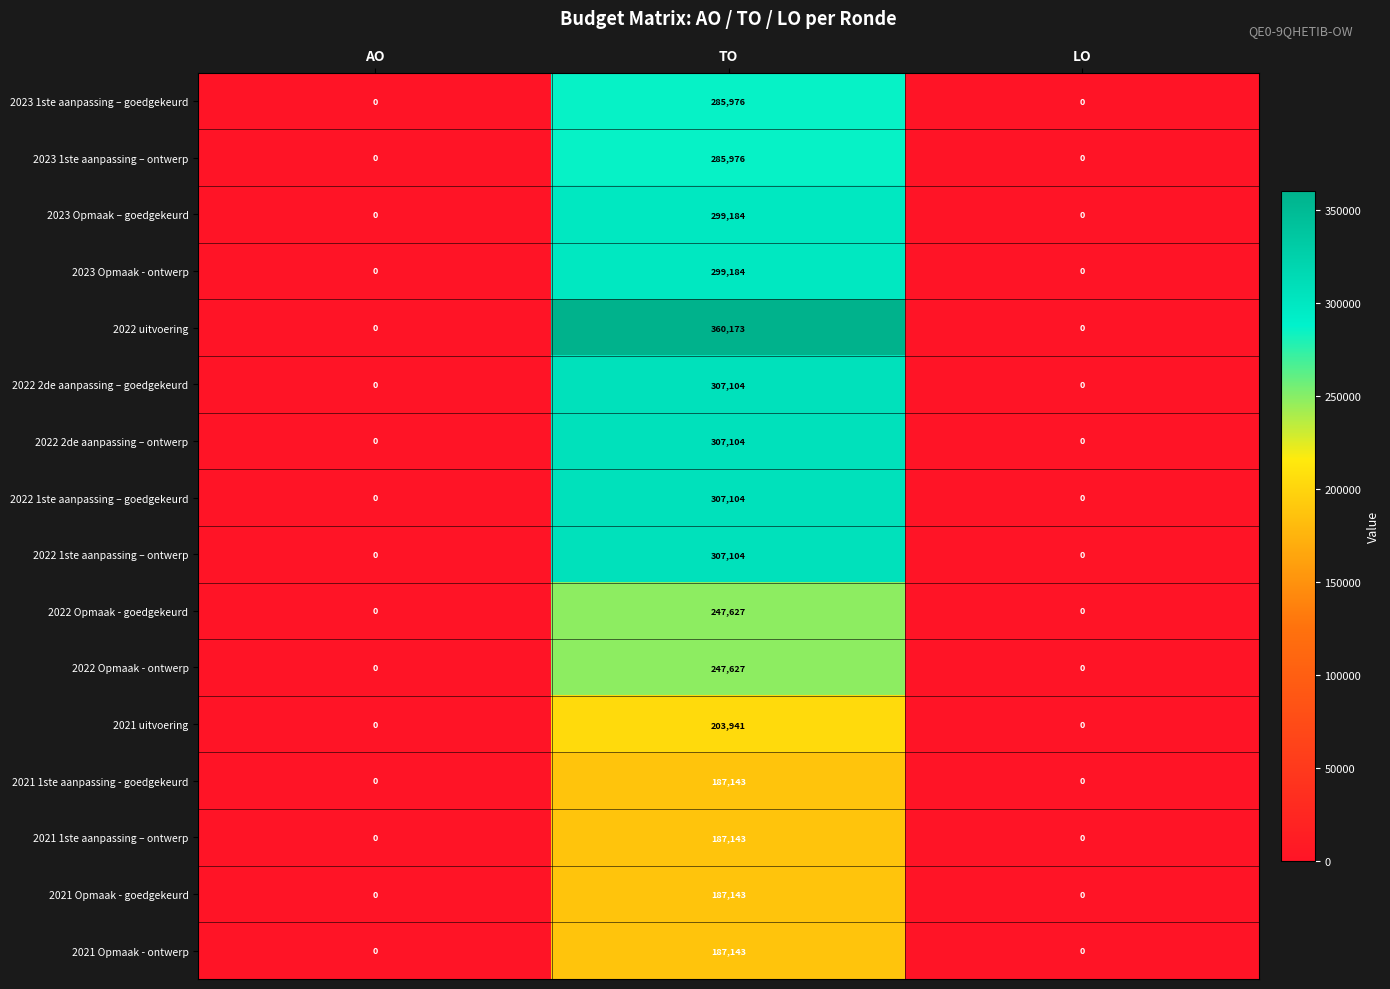

Read the 2022 2de aanpassing – goedgekeurd value at TO, to the nearest 50.

307100